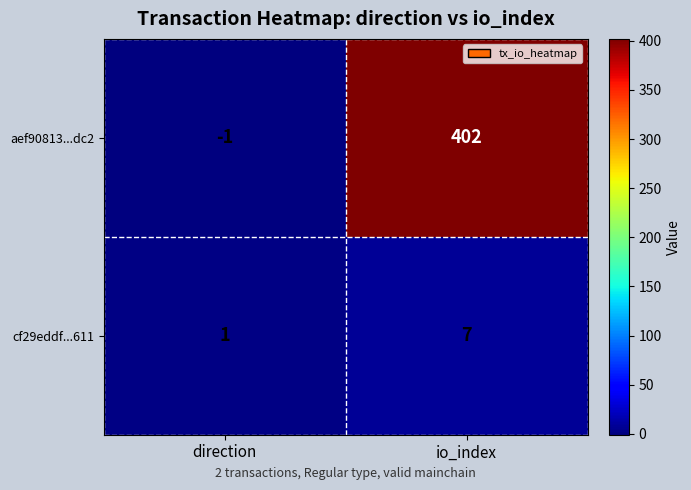

List the series in order of their peak value, lowest first.

cf29eddf...611, aef90813...dc2